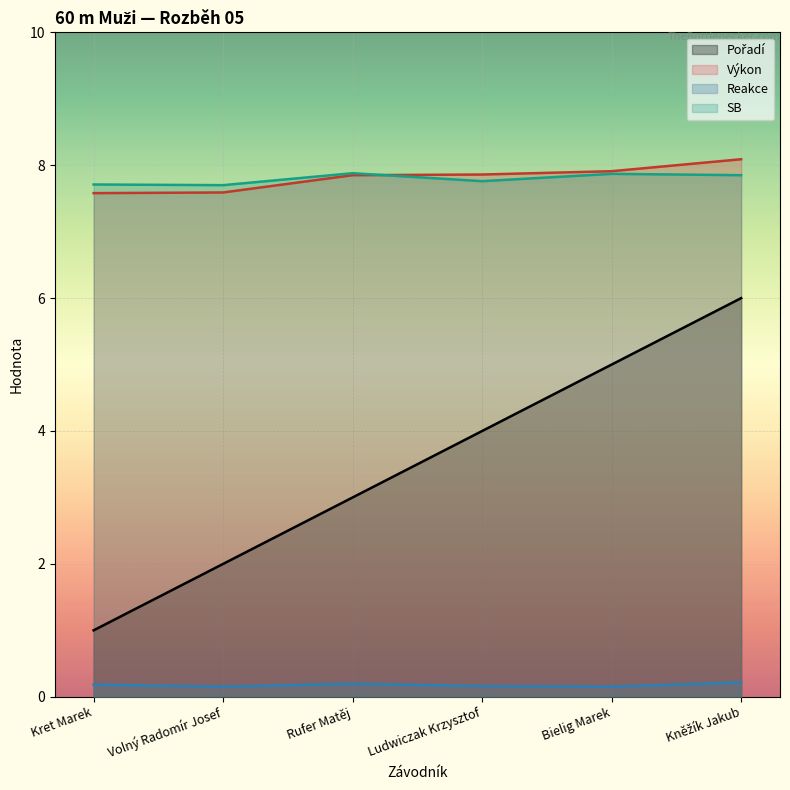

Reading left to right, transcribe all the data shown in this chart.

Pořadí: 1.0	2.0	3.0	4.0	5.0	6.0
Výkon: 7.6	7.6	7.8	7.9	7.9	8.1
Reakce: 0.2	0.2	0.2	0.2	0.2	0.2
SB: 7.7	7.7	7.9	7.8	7.9	7.8